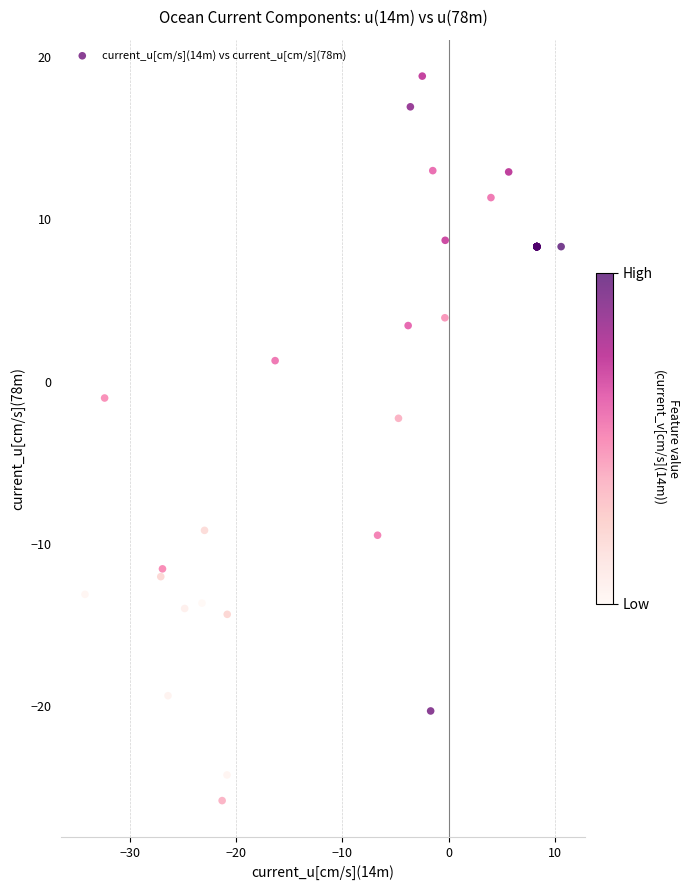

What Y value in the scatter plot is closest to -3?

-2.3